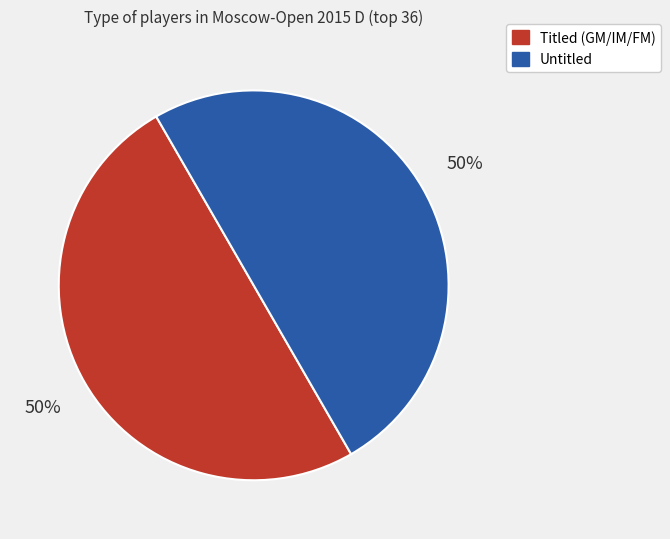

To the nearest percent, what is the average slice percentage?

50%